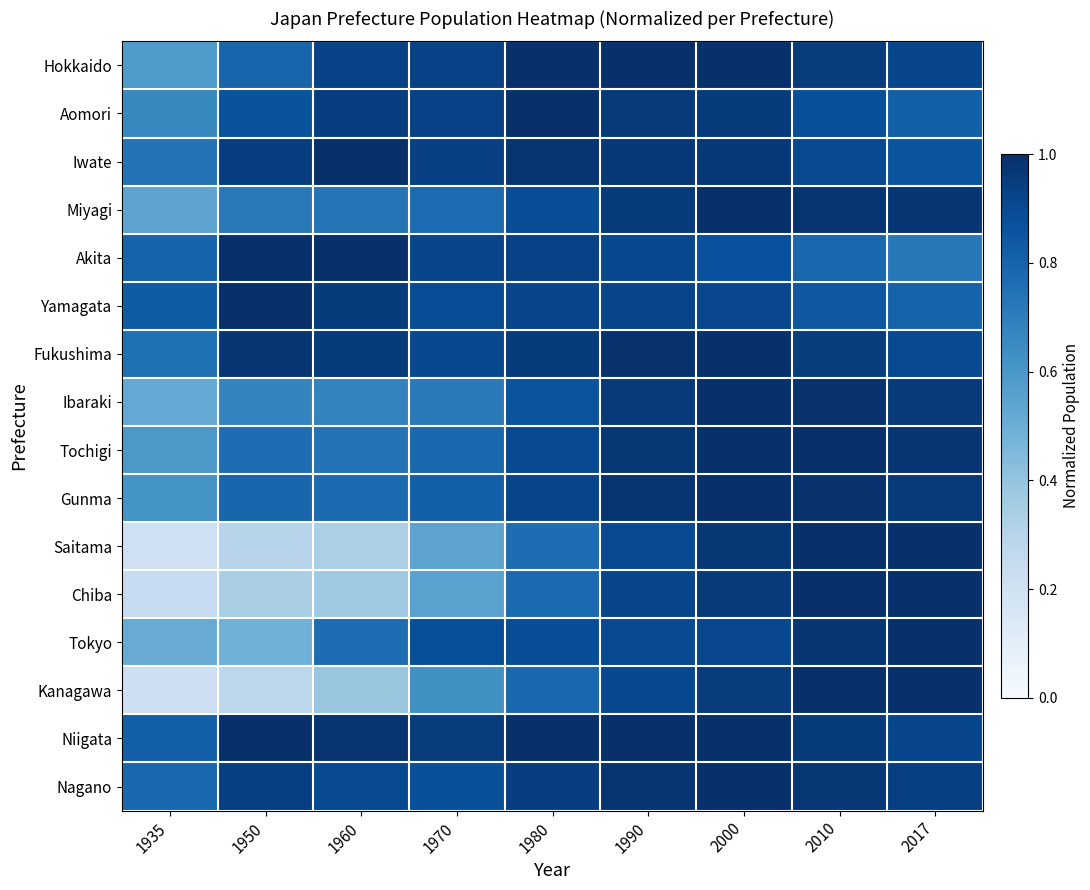

What is the maximum value shown in the chart?

1.0